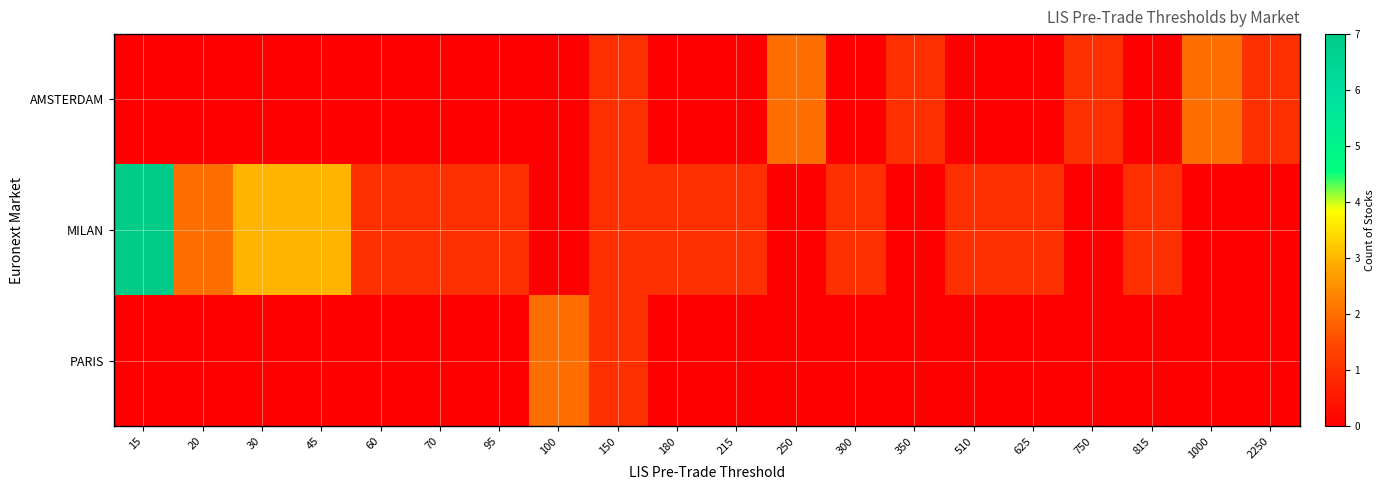

Which series has the widest spread of values?

MILAN